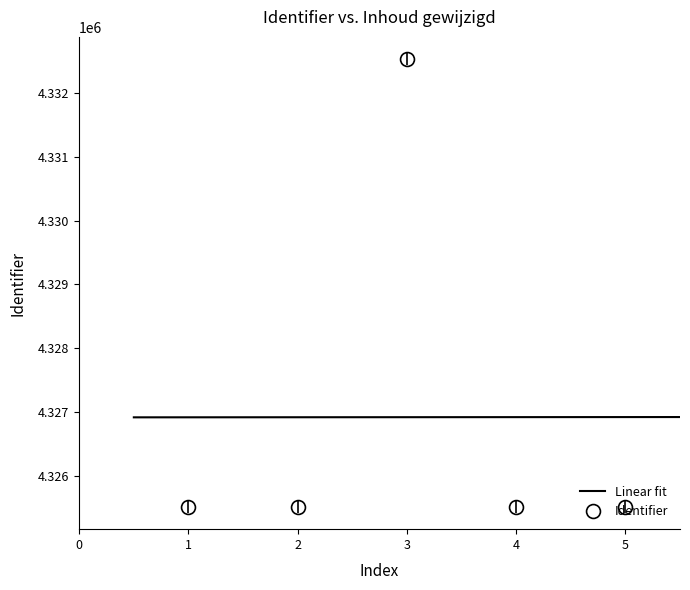

The value of Identifier at 1 is 2889032. True or false?

False